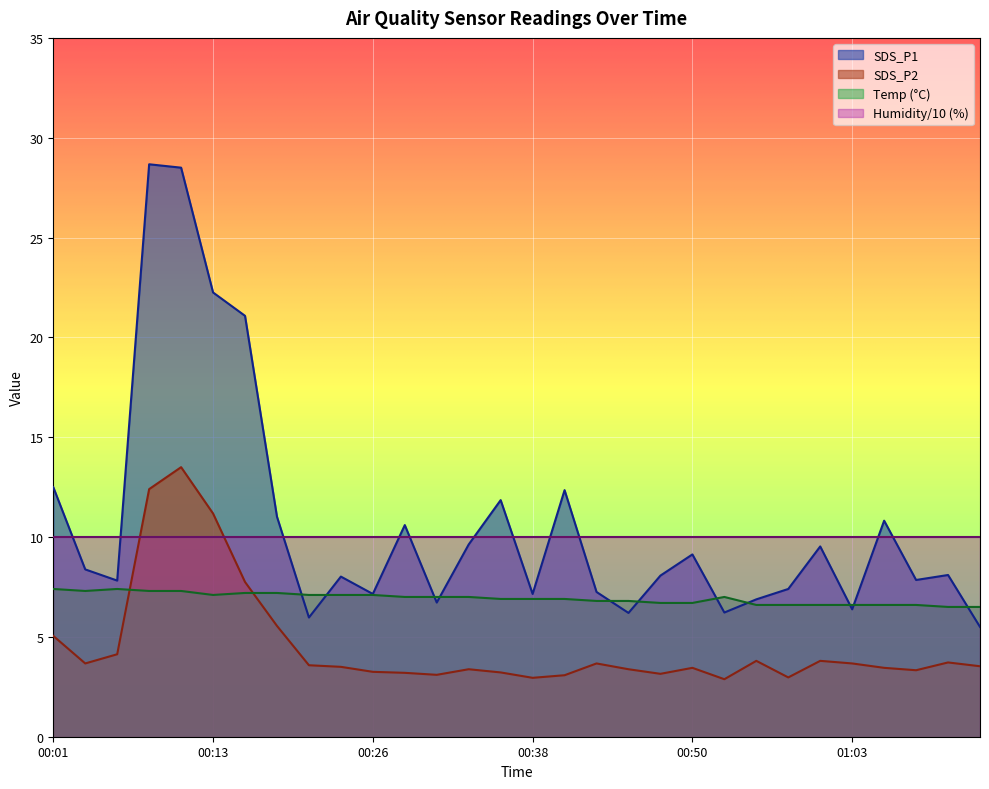

Read the Temp value at 00:48.

6.7